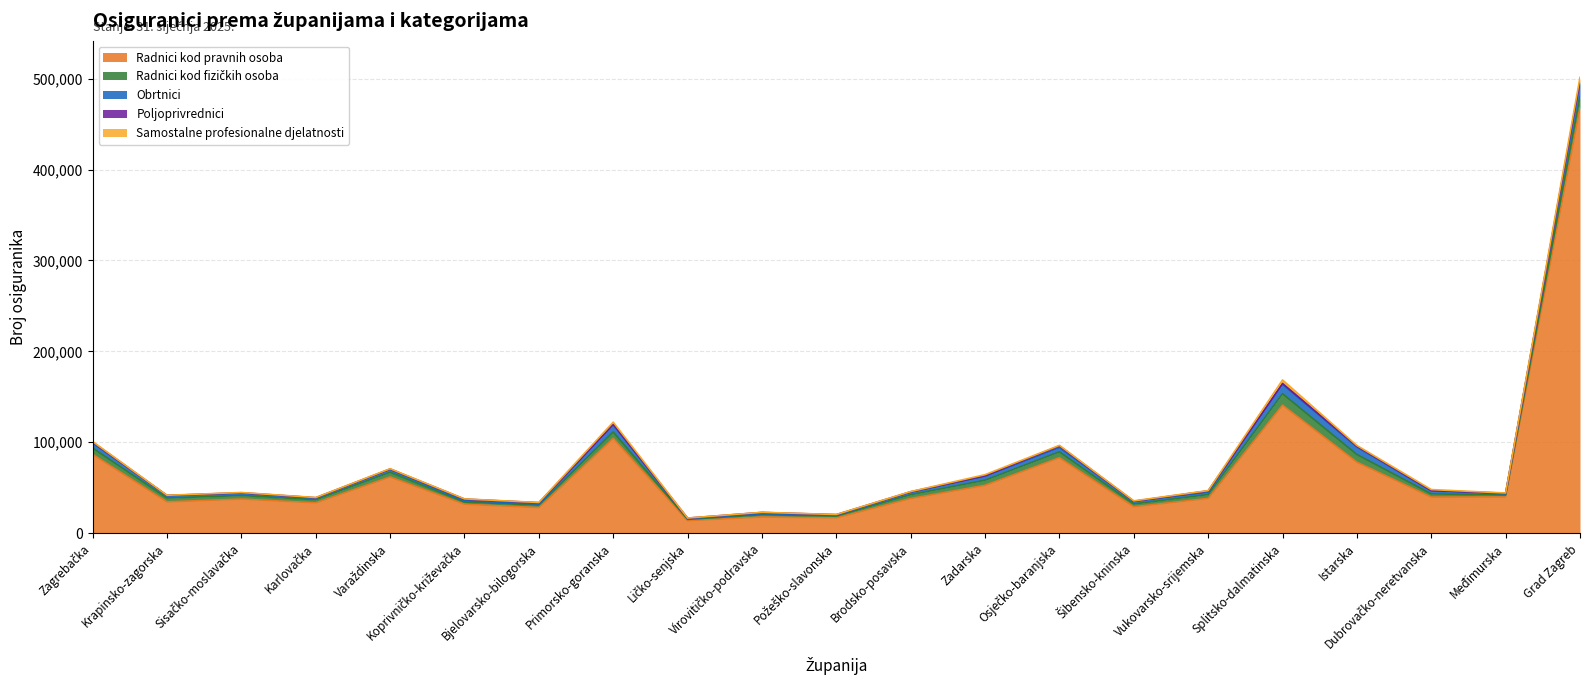

Which series has the largest range (max minus min)?

Radnici kod pravnih osoba